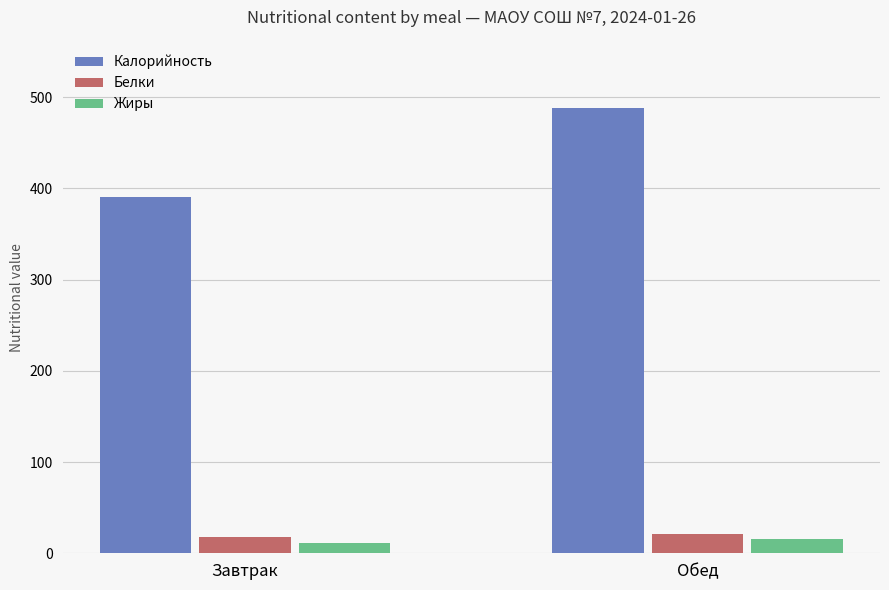

Is the value of Калорийность at Завтрак greater than the value of Жиры at Завтрак?

Yes